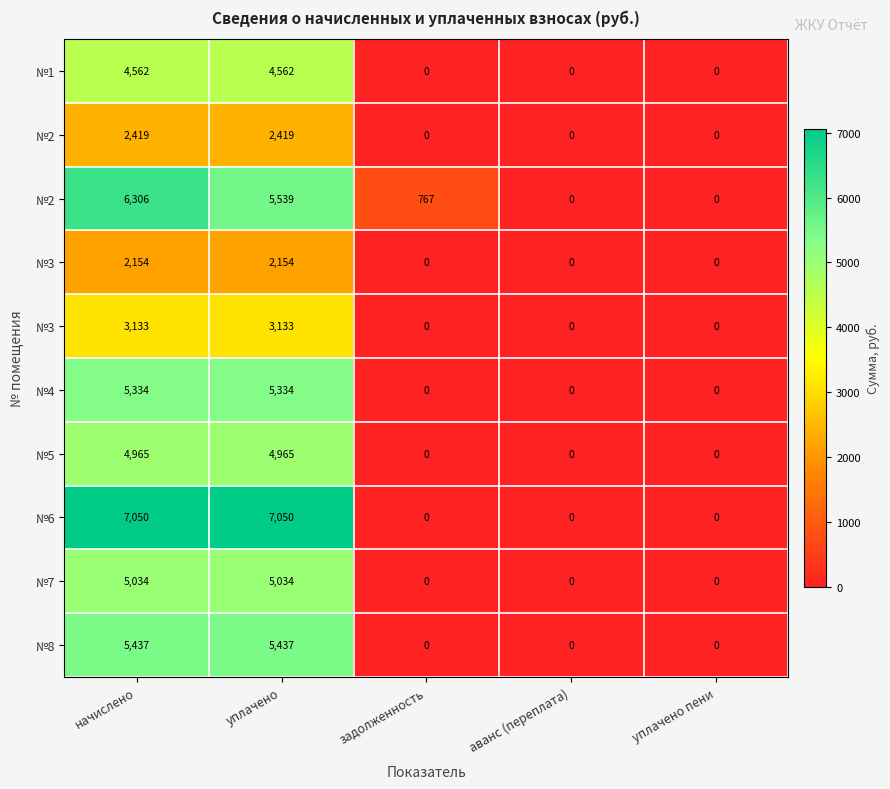

What is the difference between the highest and lowest values at уплачено?

4896.0